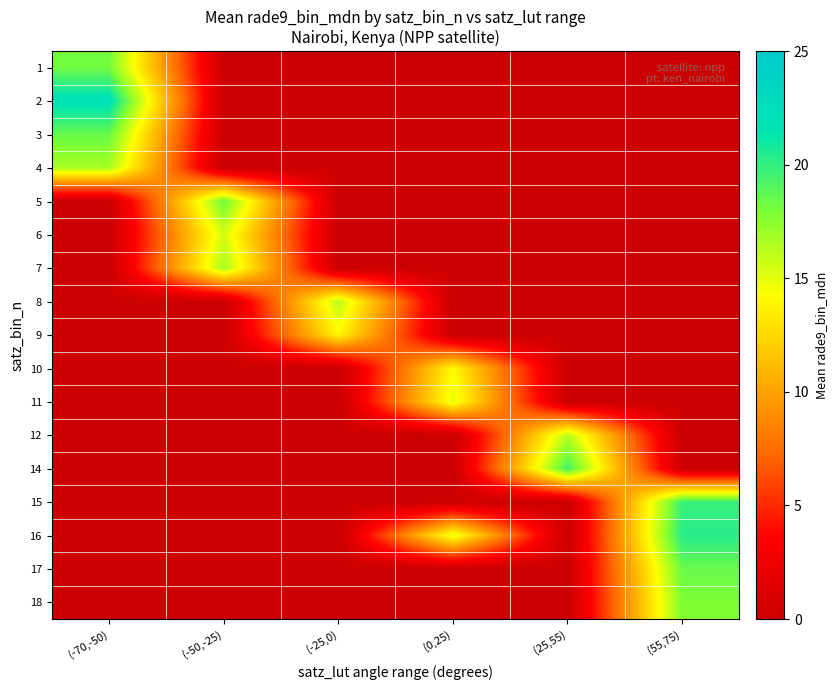

List the series in order of their peak value, lowest first.

9, 10, 11, 6, 8, 12, 4, 7, 18, 1, 5, 17, 3, 14, 15, 16, 2